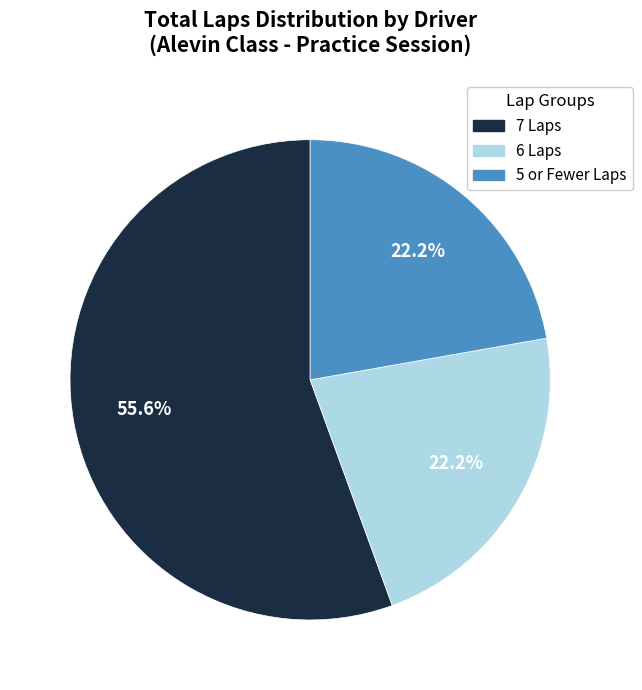

Is there a majority slice in this chart?

Yes